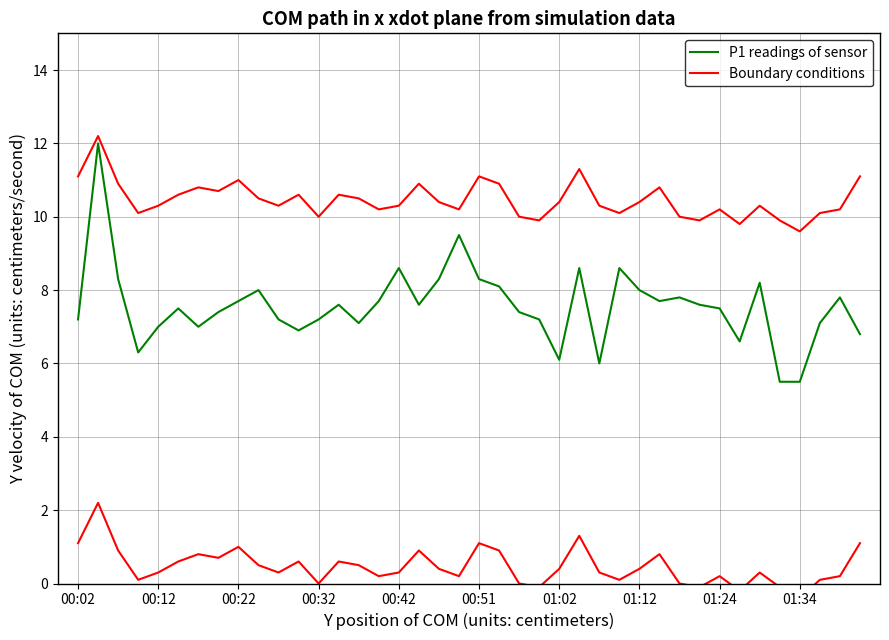

What are all the series names shown in the legend?

P1 readings of sensor, Boundary conditions